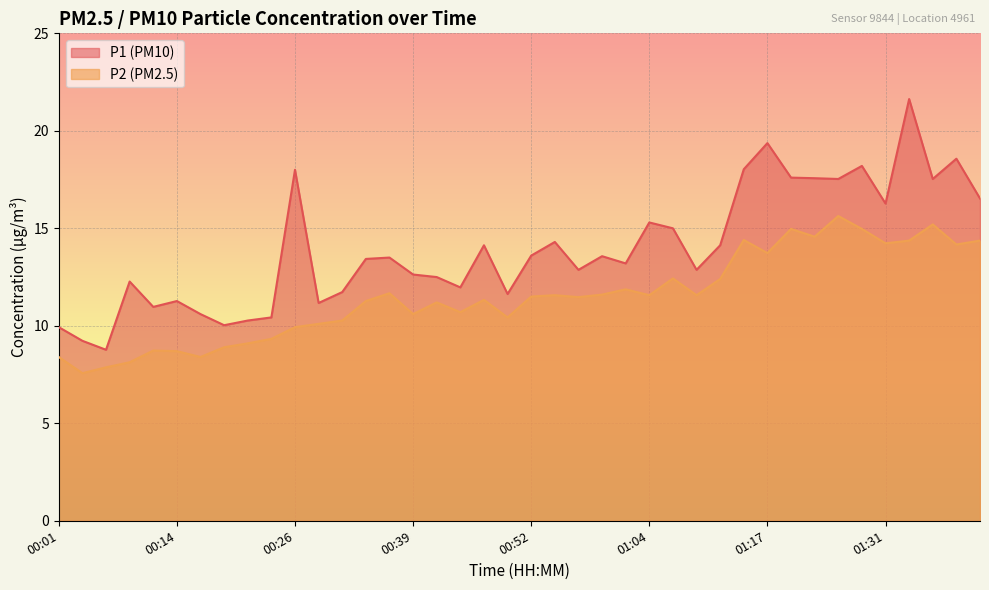

Where is the first local minimum for P1?

00:06